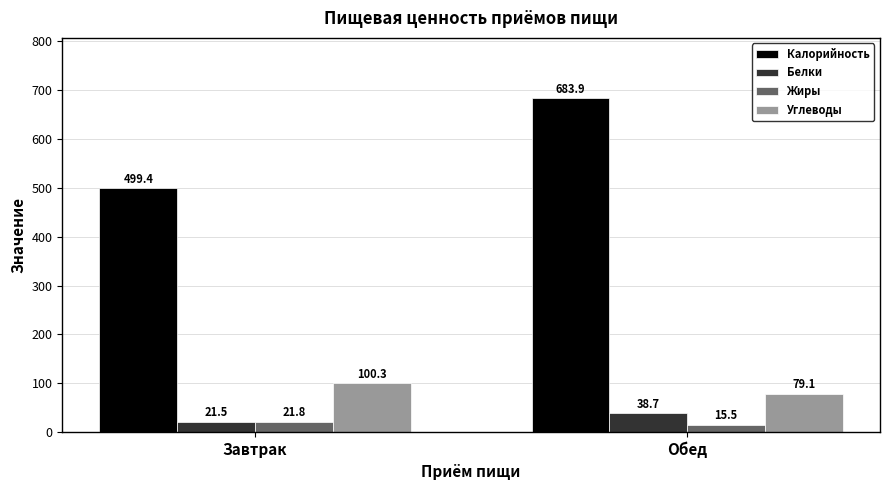

Which series has the widest spread of values?

Калорийность